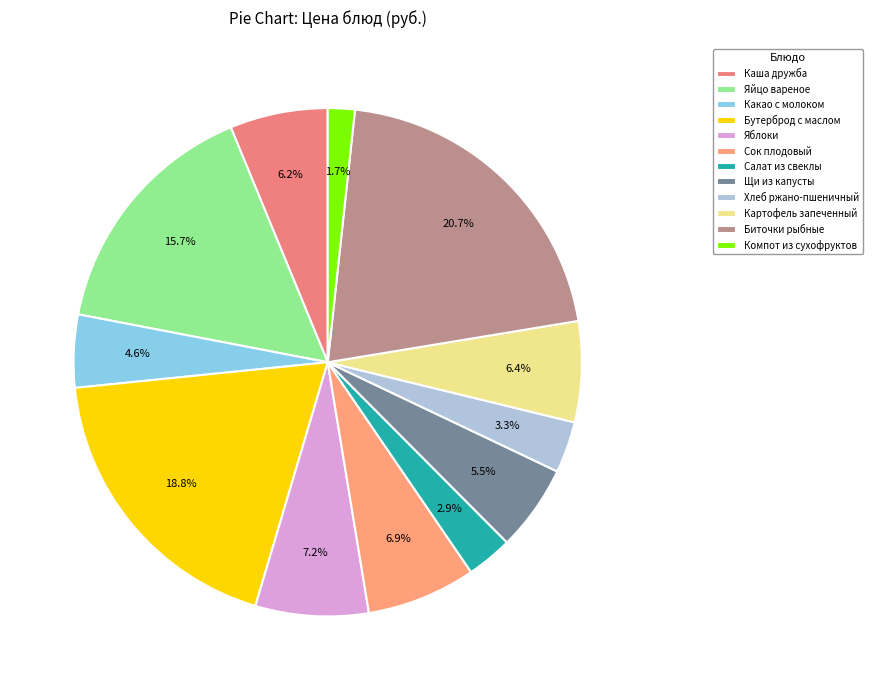

Does Биточки рыбные account for over 50% of the chart?

No